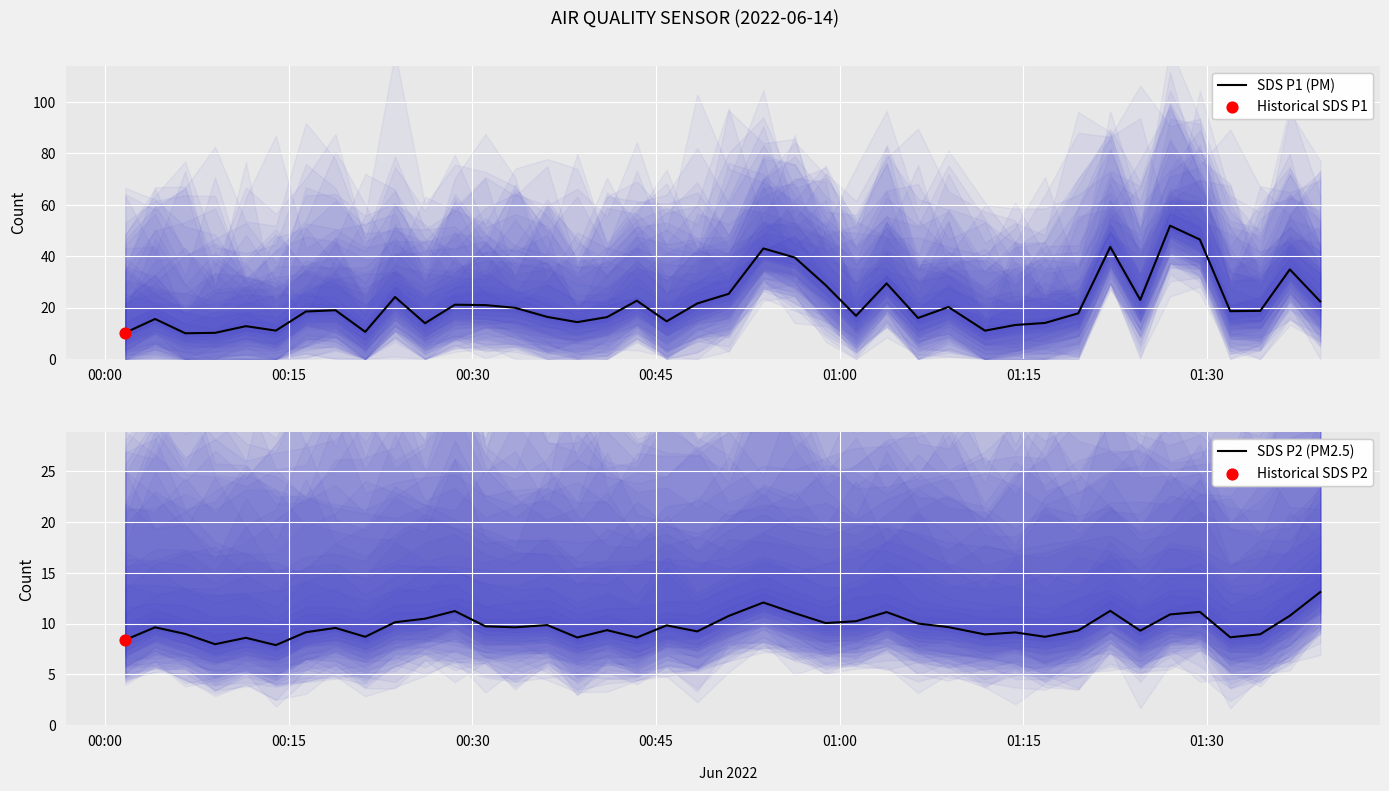

Which series has the widest spread of Y values?

SDS P1 (PM)